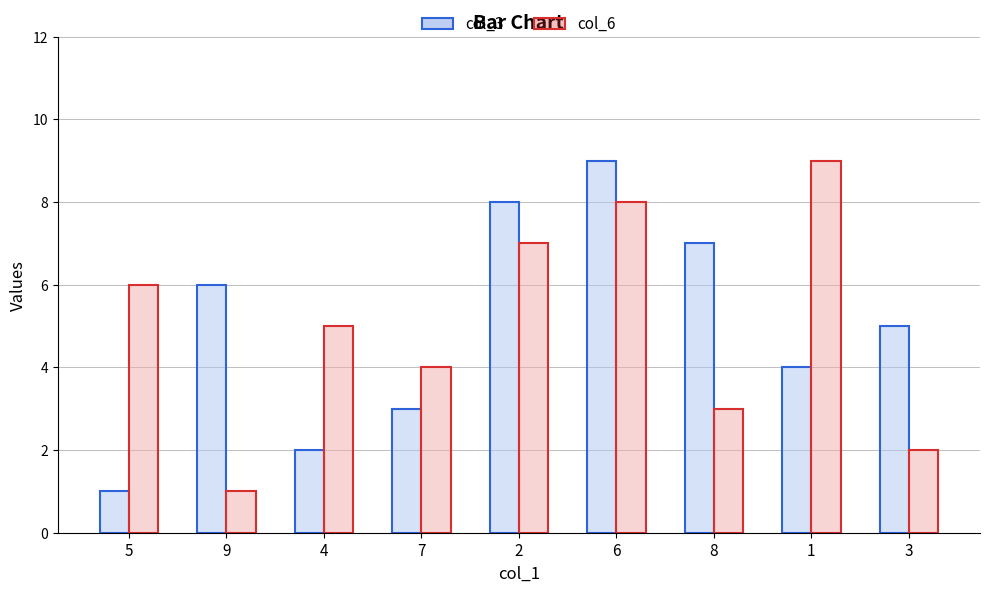

Is the value of col_3 at 9 greater than the value of col_6 at 7?

Yes